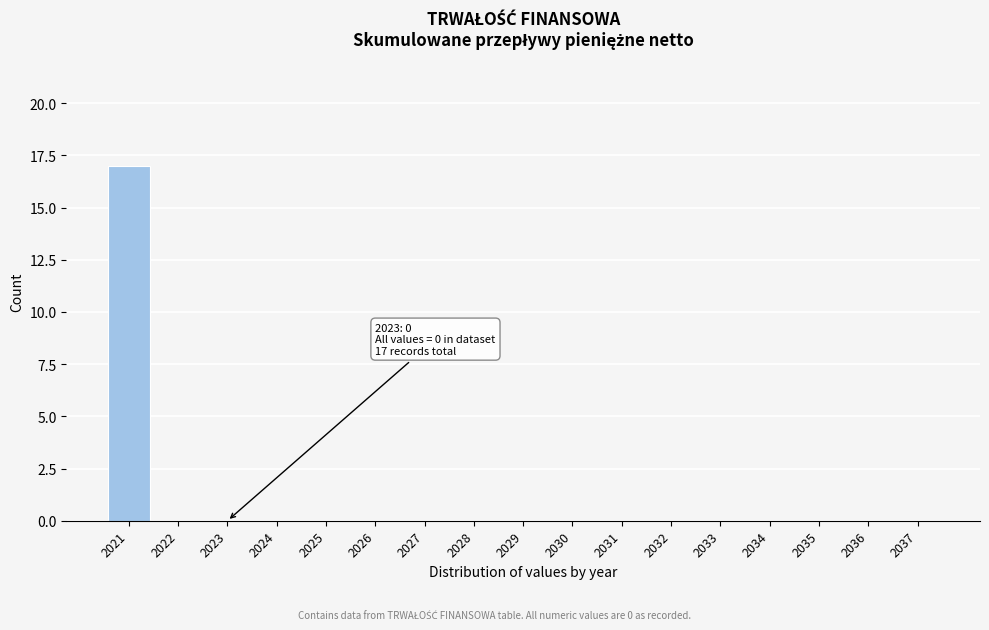

Reading left to right, transcribe all the data shown in this chart.

2021=17	2022=0	2023=0	2024=0	2025=0	2026=0	2027=0	2028=0	2029=0	2030=0	2031=0	2032=0	2033=0	2034=0	2035=0	2036=0	2037=0